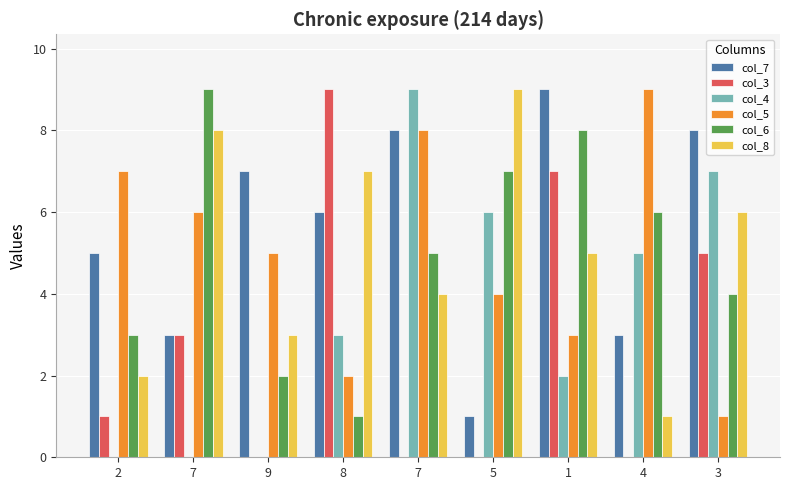

What is the sum of the col_7 values at 5 and 3?

9